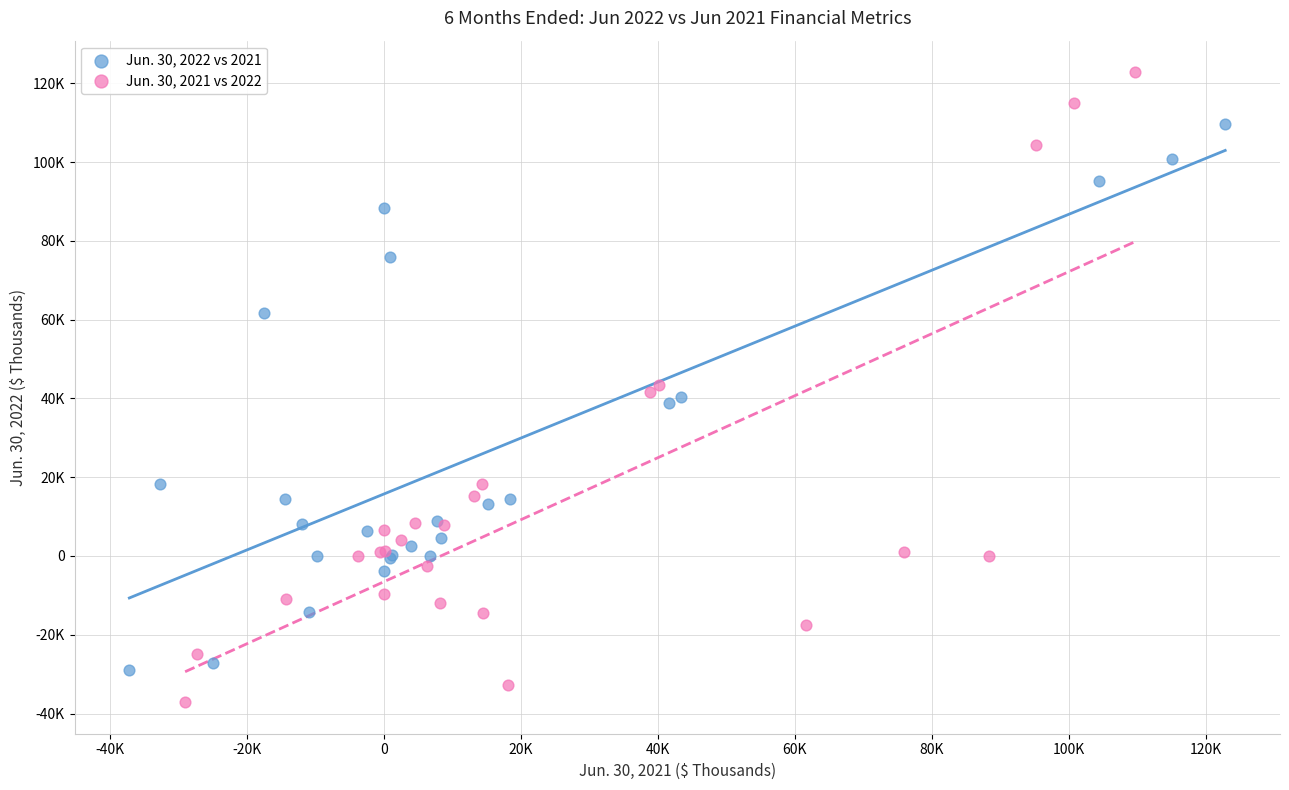

What are all the series names shown in the legend?

Jun. 30, 2022 vs 2021, Jun. 30, 2021 vs 2022